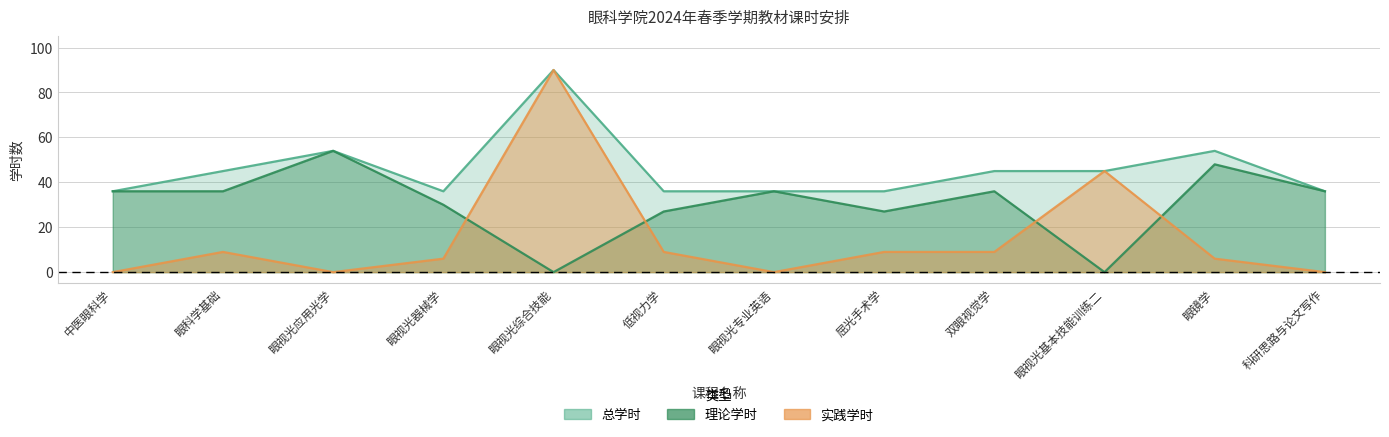

What position from the left is 眼视光器械学?

4